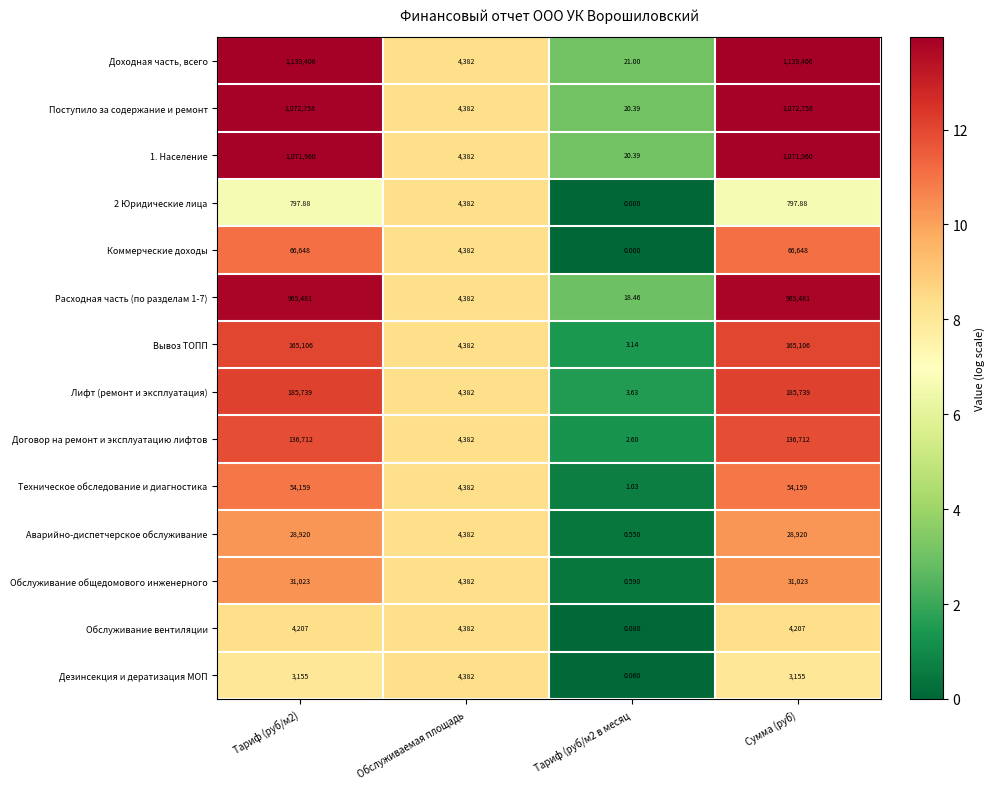

Which series has the largest range (max minus min)?

Доходная часть, всего